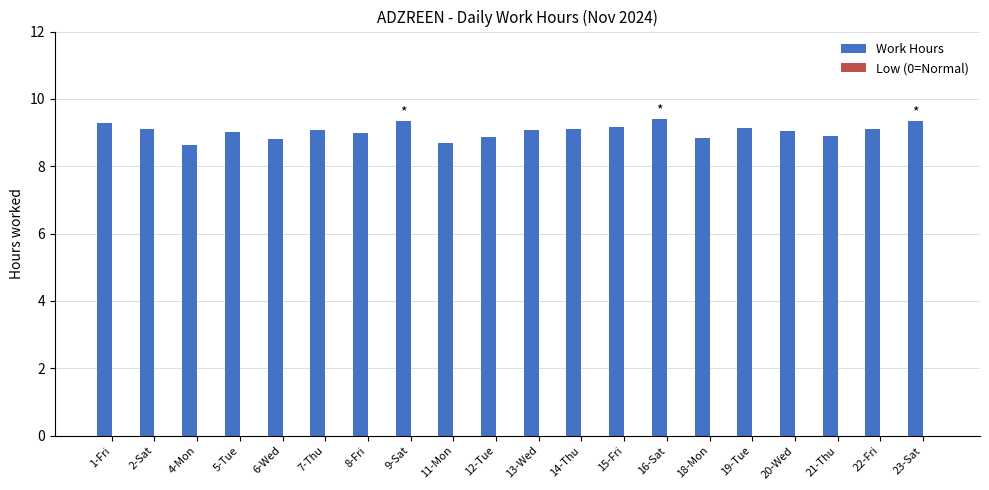

What is the label of the 4th bar from the right?

20-Wed